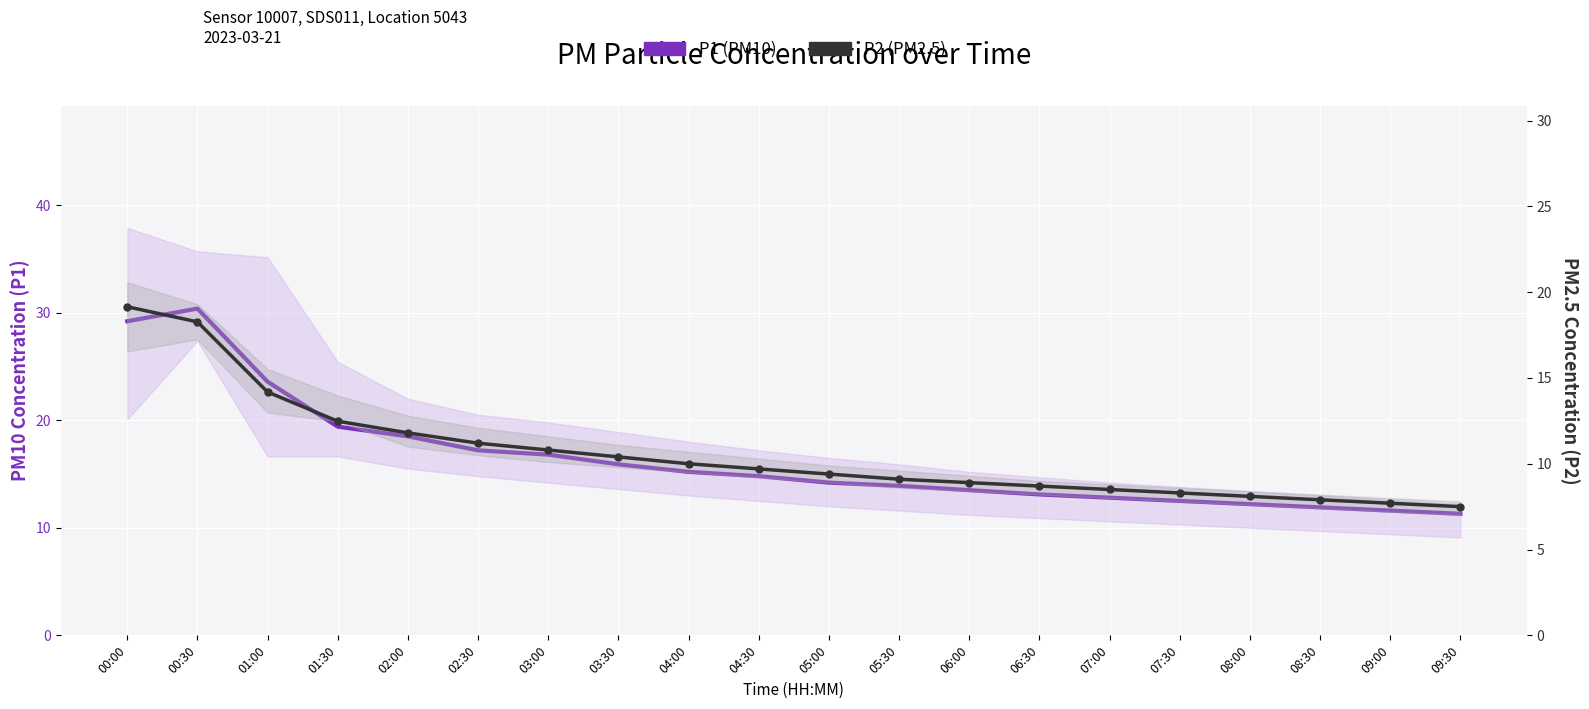

What is the label of the 12th point from the right?

04:00